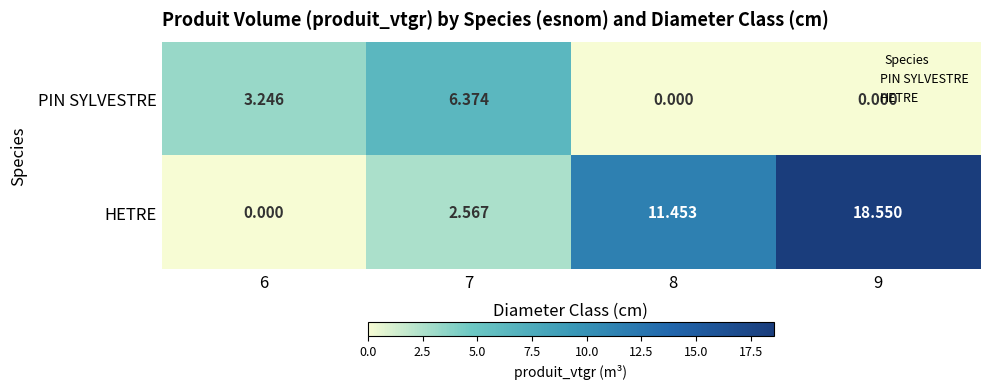

Between 6 and 9, which series saw the biggest shift?

HETRE